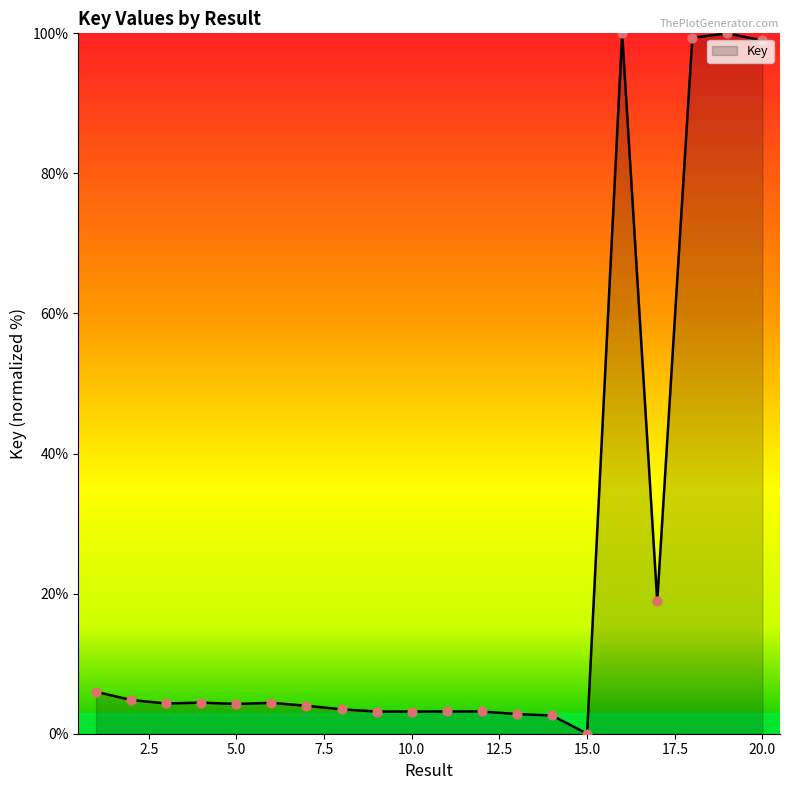

What is the greatest value displayed?

100.0